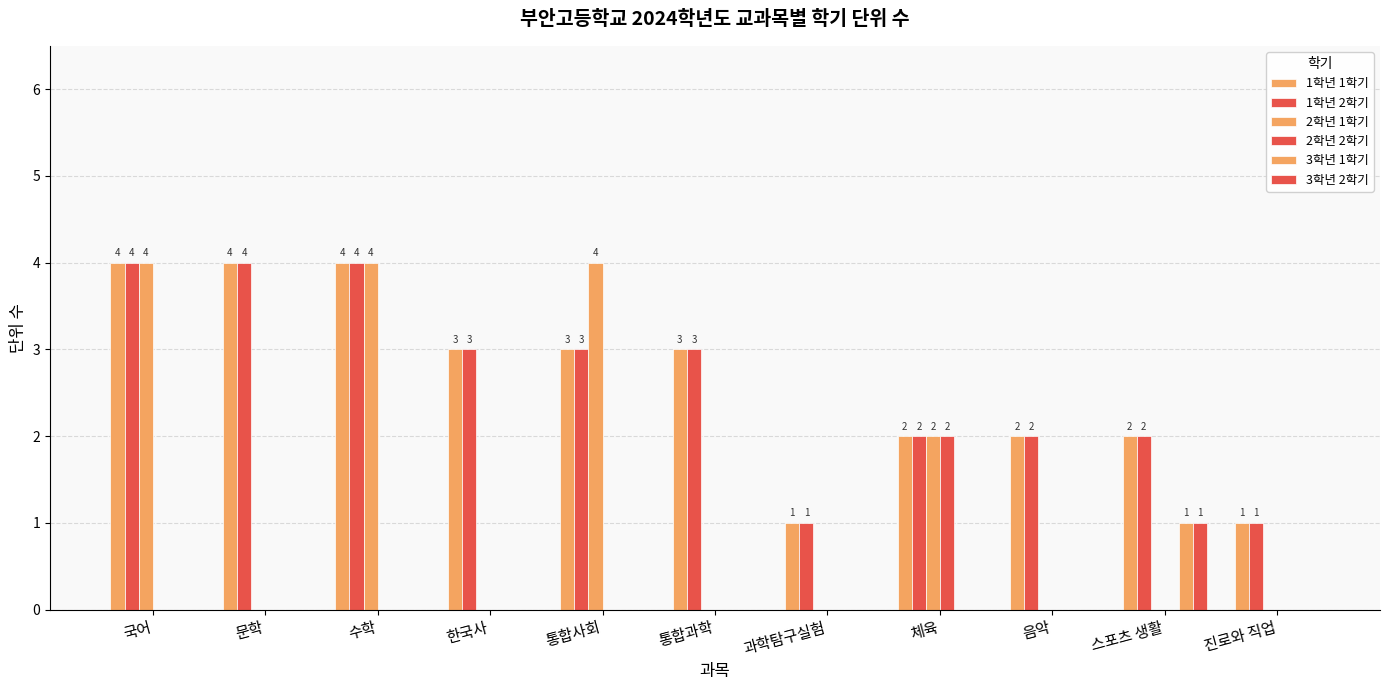

What is the difference between the maximum and minimum values in the 1학년 2학기 series?

3